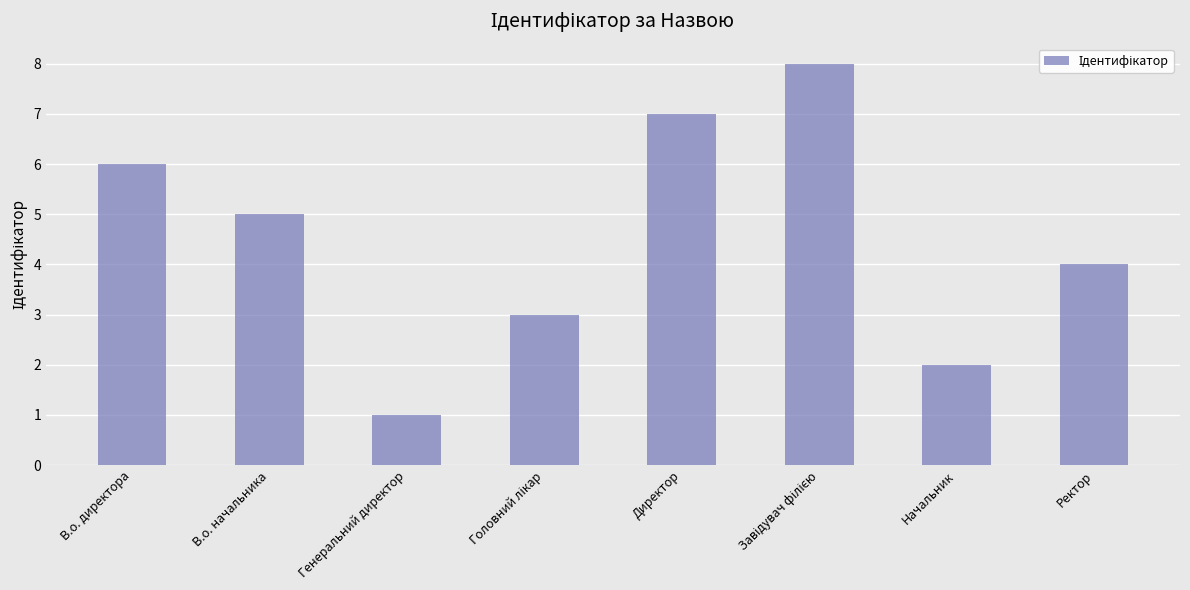

How many categories are shown in the chart?

8